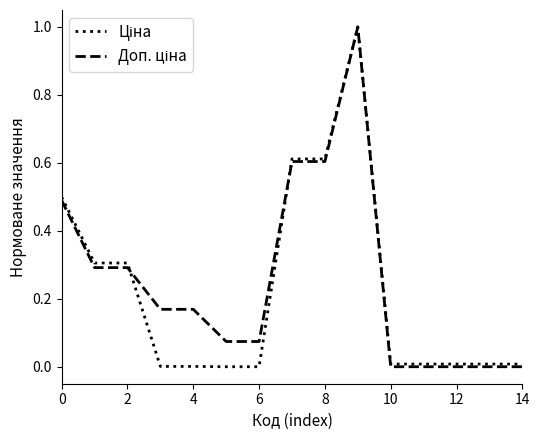

How many lines are shown in the chart?

2